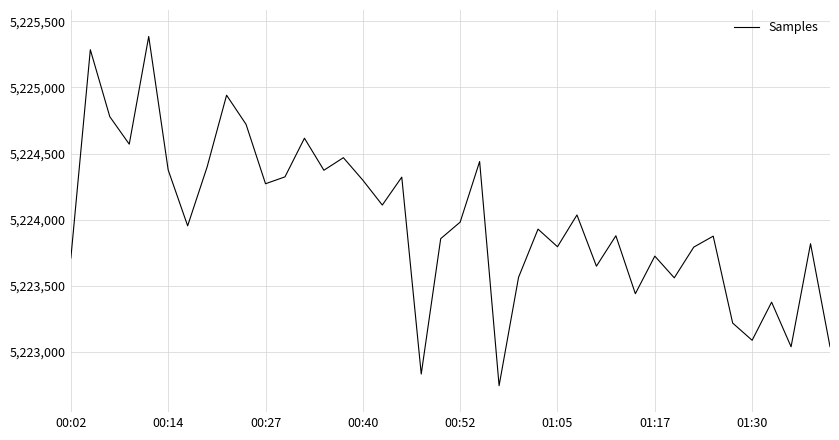

What is the difference between the maximum and minimum values?

2639